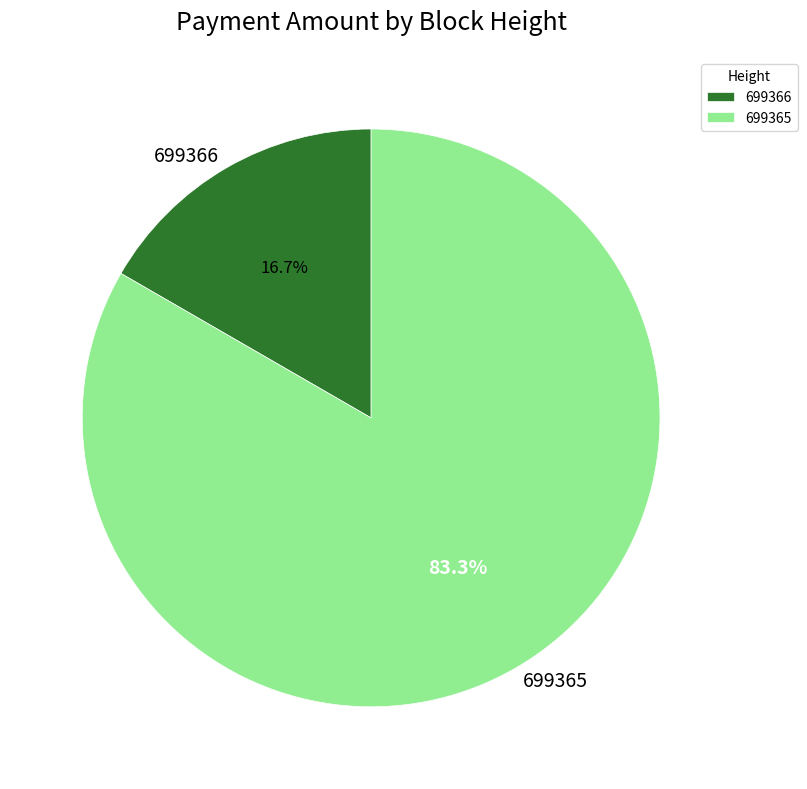

Is it true that 699366 is 17% of the pie?

True